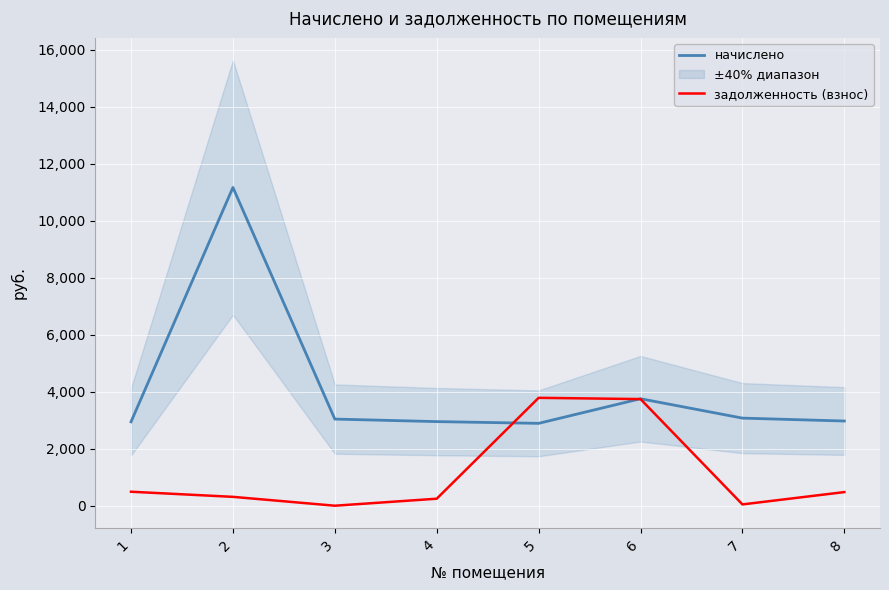

What is the difference between the maximum and minimum values in the задолженность (взнос) series?

3787.8